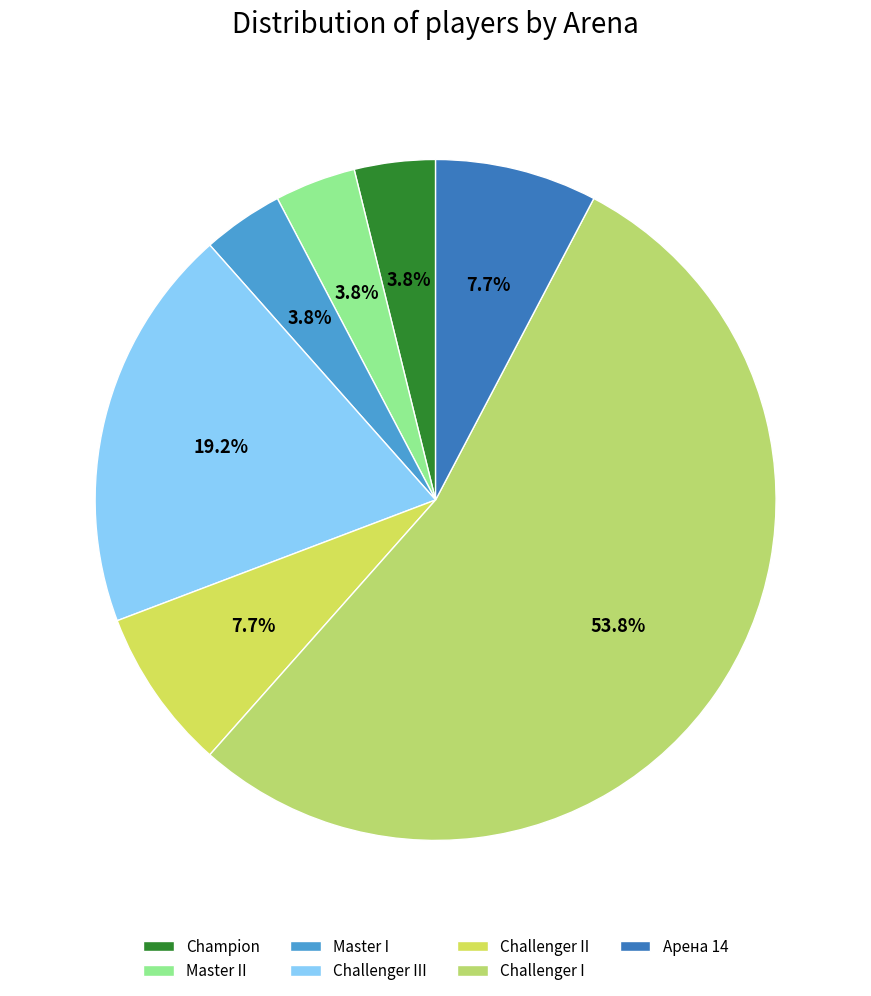

To the nearest percent, what portion does Challenger I represent?

54%